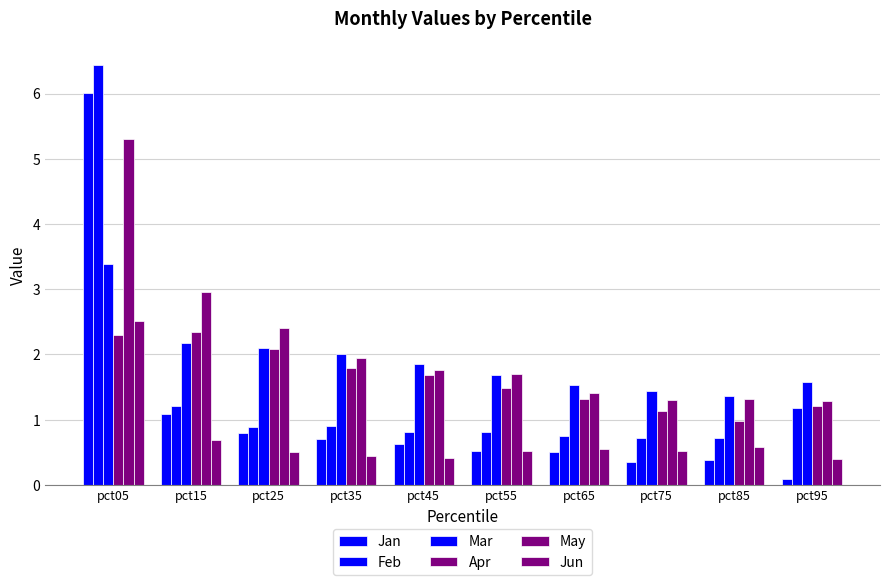

How many bars are there in total?

60